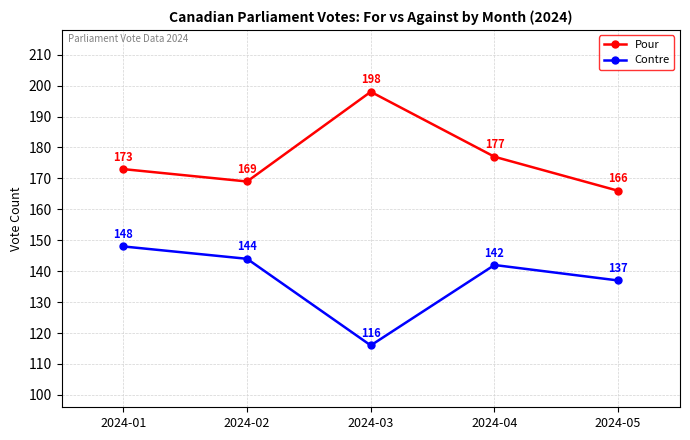

Count the number of categories in the chart.

5